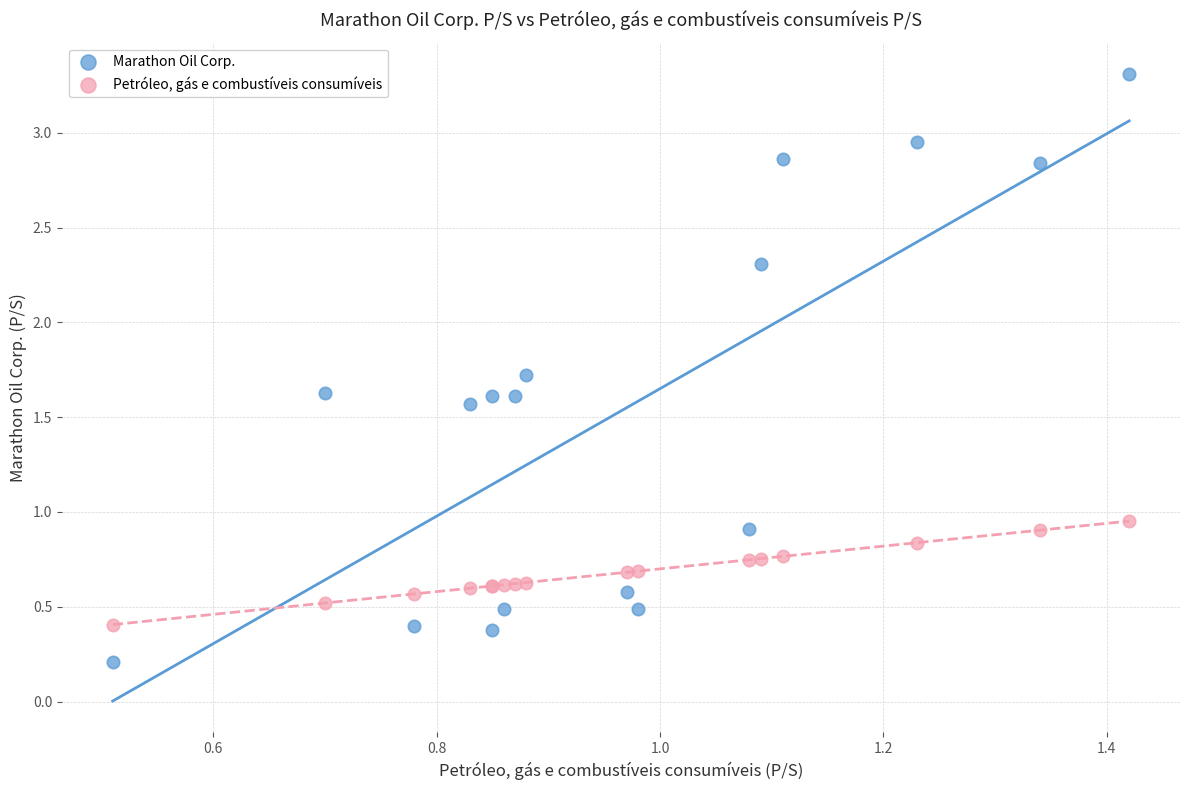

In the Petróleo, gás e combustíveis consumíveis series, what Y value is closest to 0?

0.4